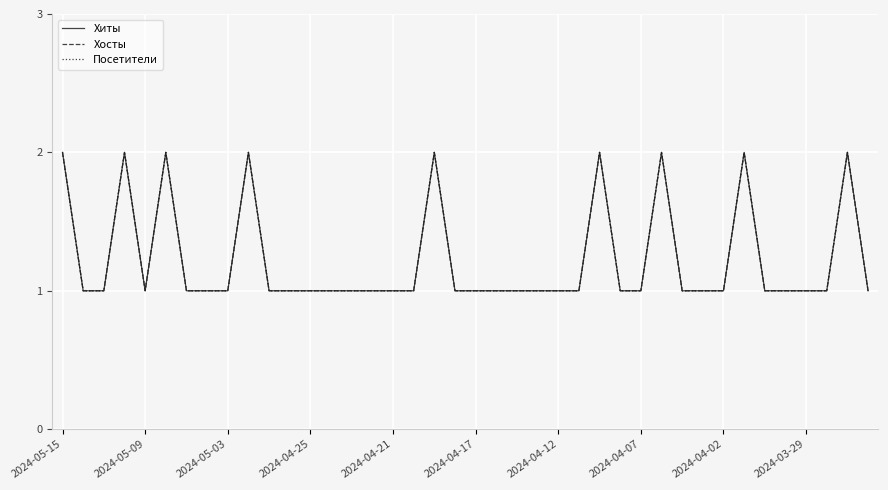

Is this an area chart (filled region under the line)?

No